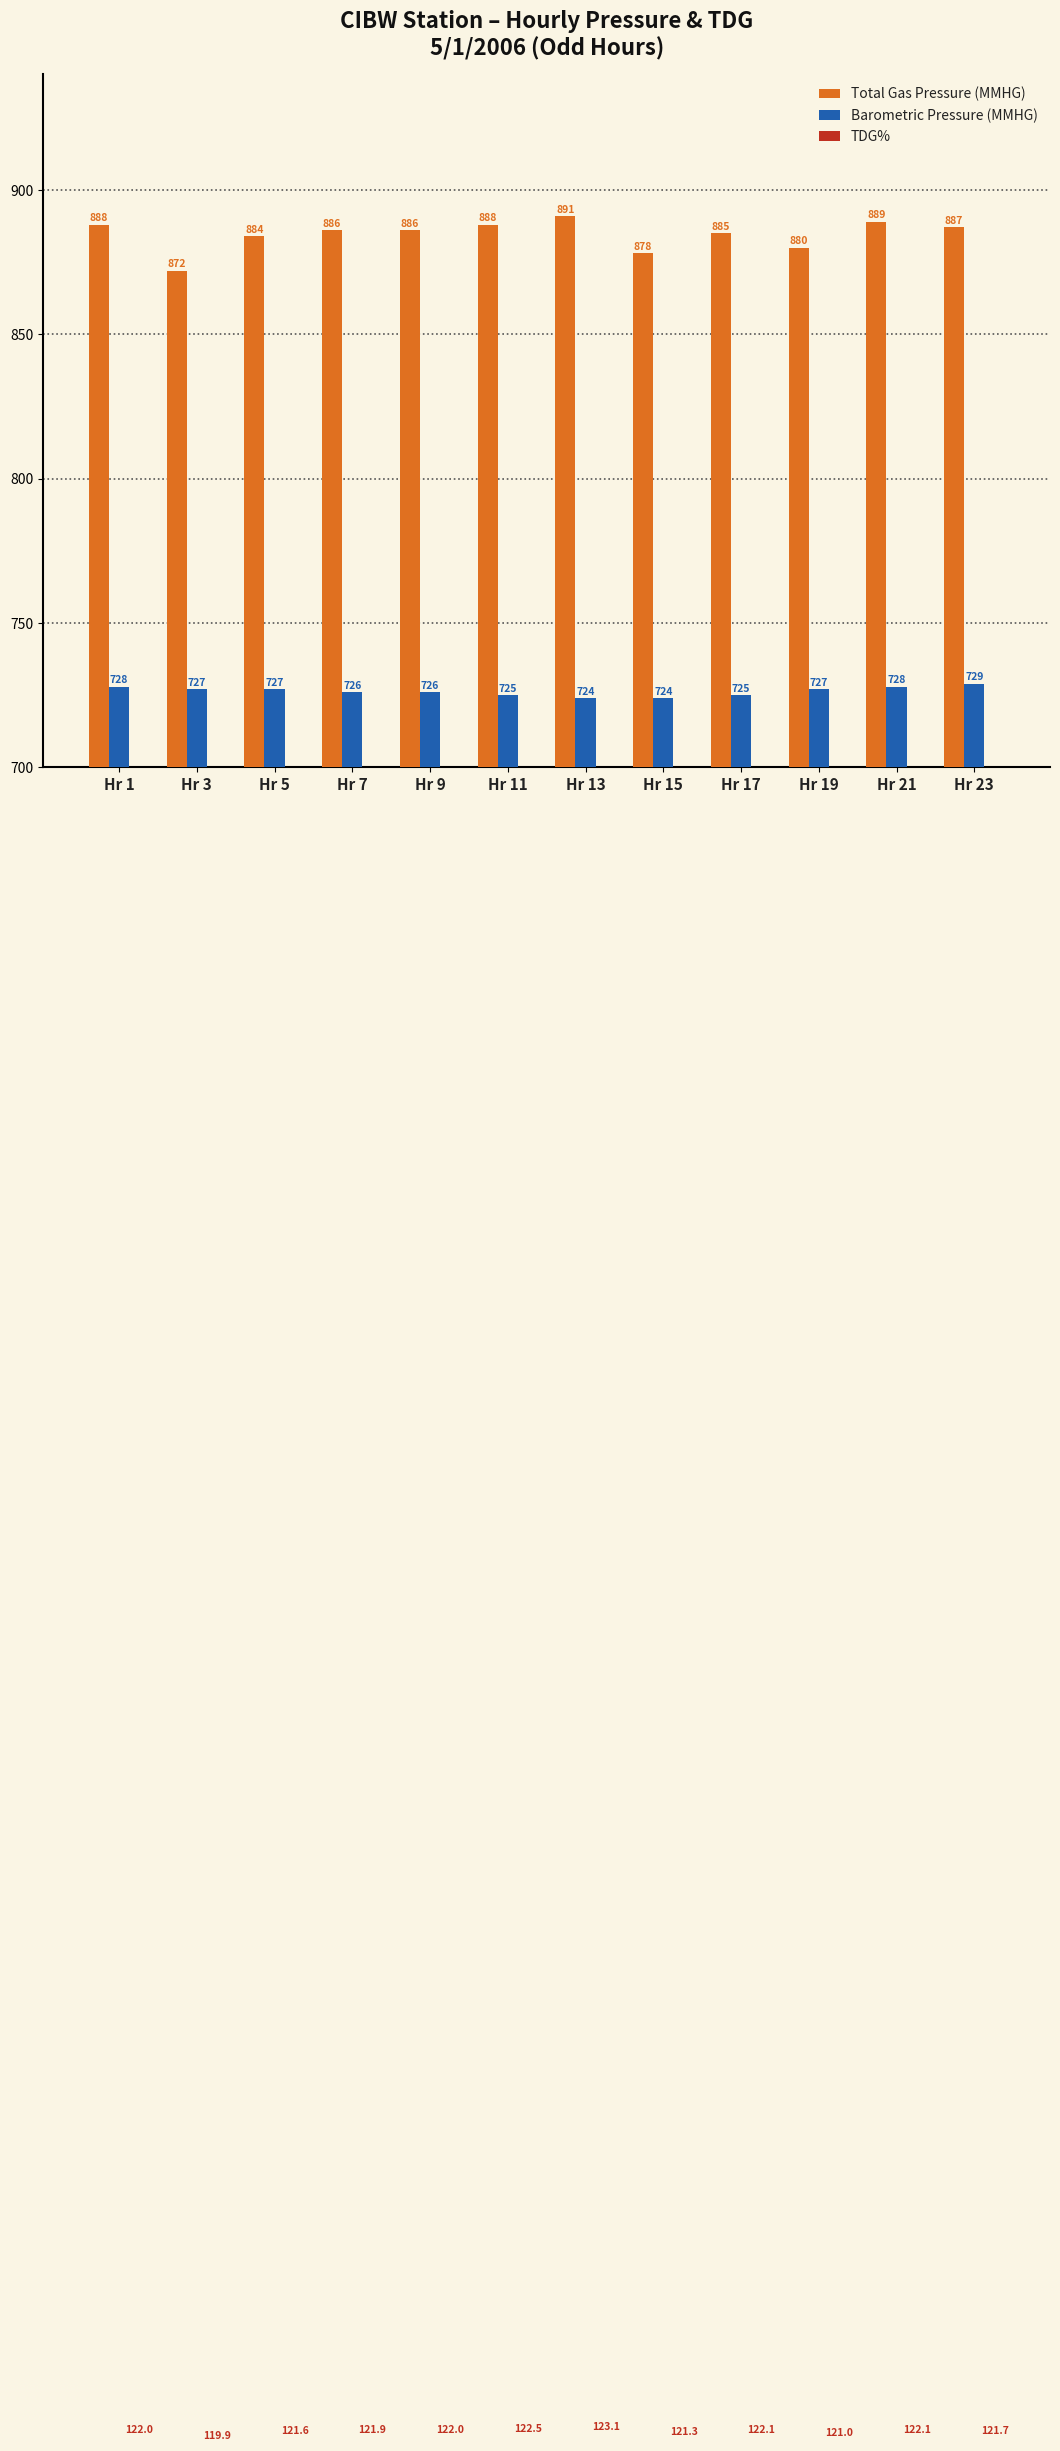

What is the difference between the maximum and minimum values in the Barometric Pressure (MMHG) series?

5.0